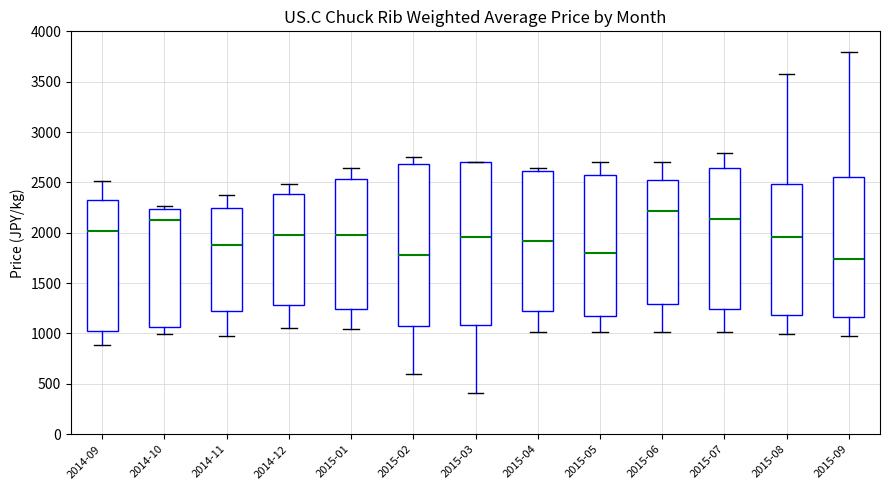

Where does the upper whisker of the box for 2014-11 end on the y-axis? The values are not printed on the chart, so give them approximately, as read against the axis.

2400